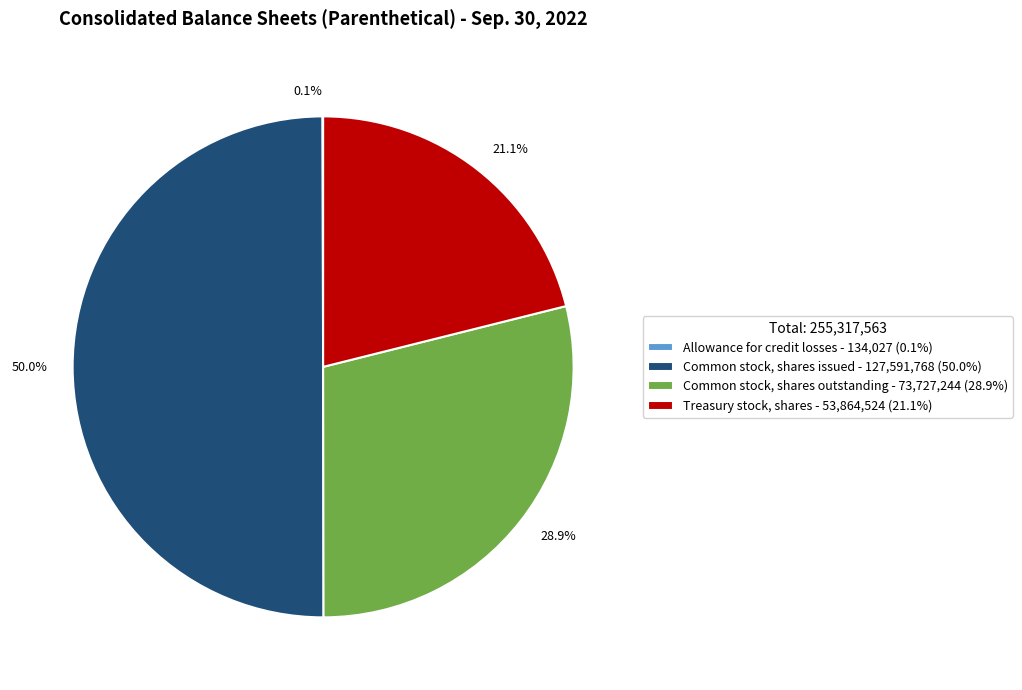

To the nearest percent, what is the combined percentage of Common stock, shares outstanding and Common stock, shares issued?

79%